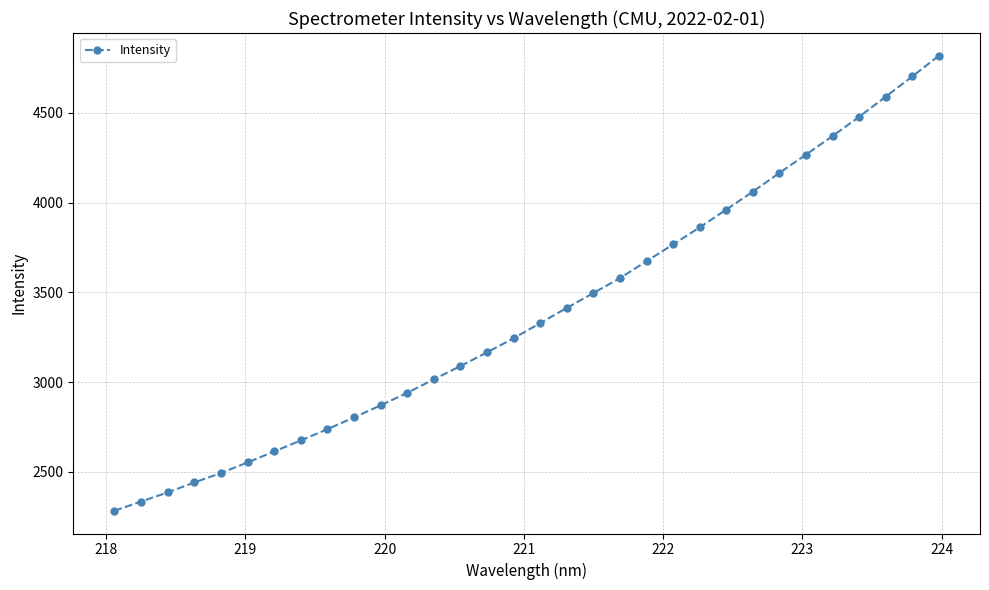

What is the value of the 19th point from the left?

3496.6